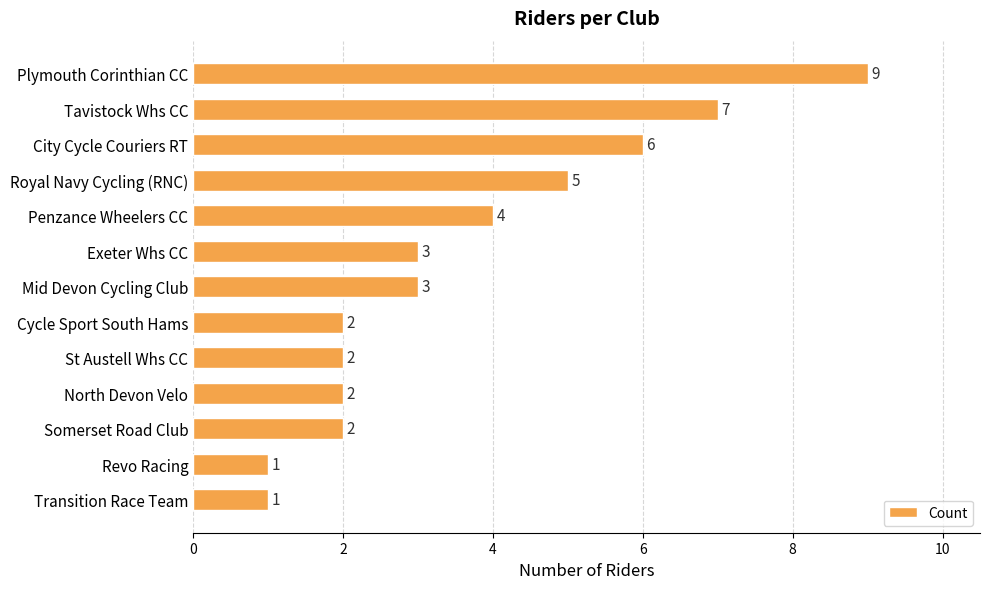

How many data points does each series have?

13